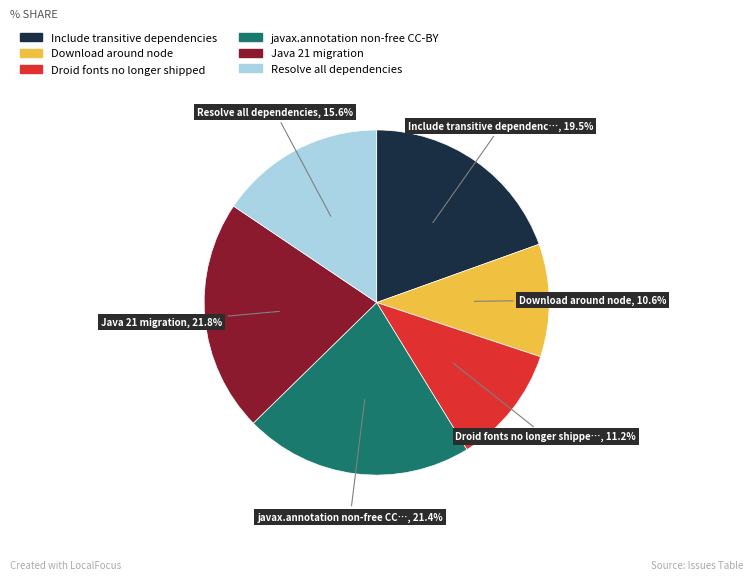

What is the ratio of the value at Java 21 migration to the value at Resolve all dependencies?

1.4